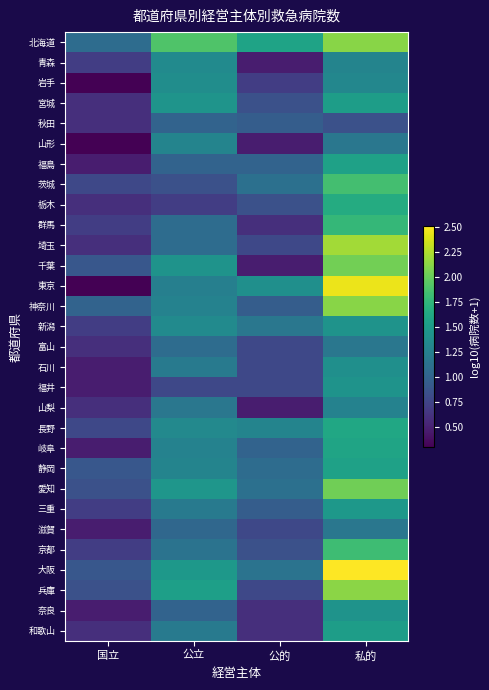

What is the greatest value displayed?

2.5